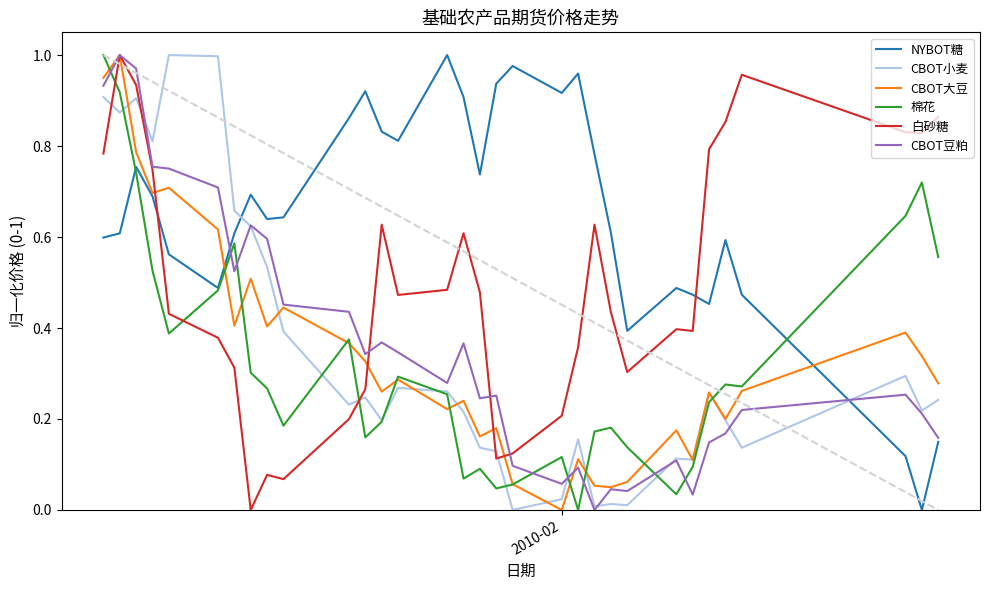

How many values in CBOT小麦 are above zero?

31